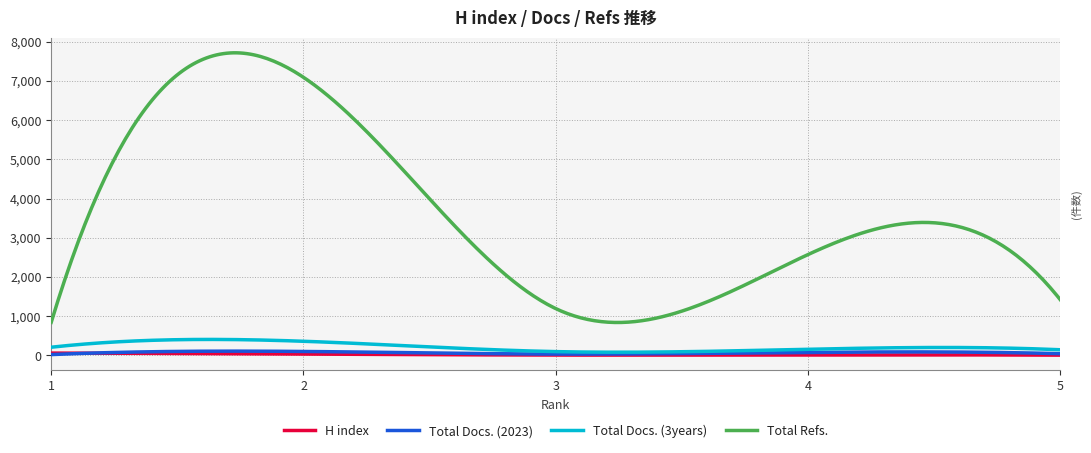

True or false: Total Refs. and H index cross at least once.

False